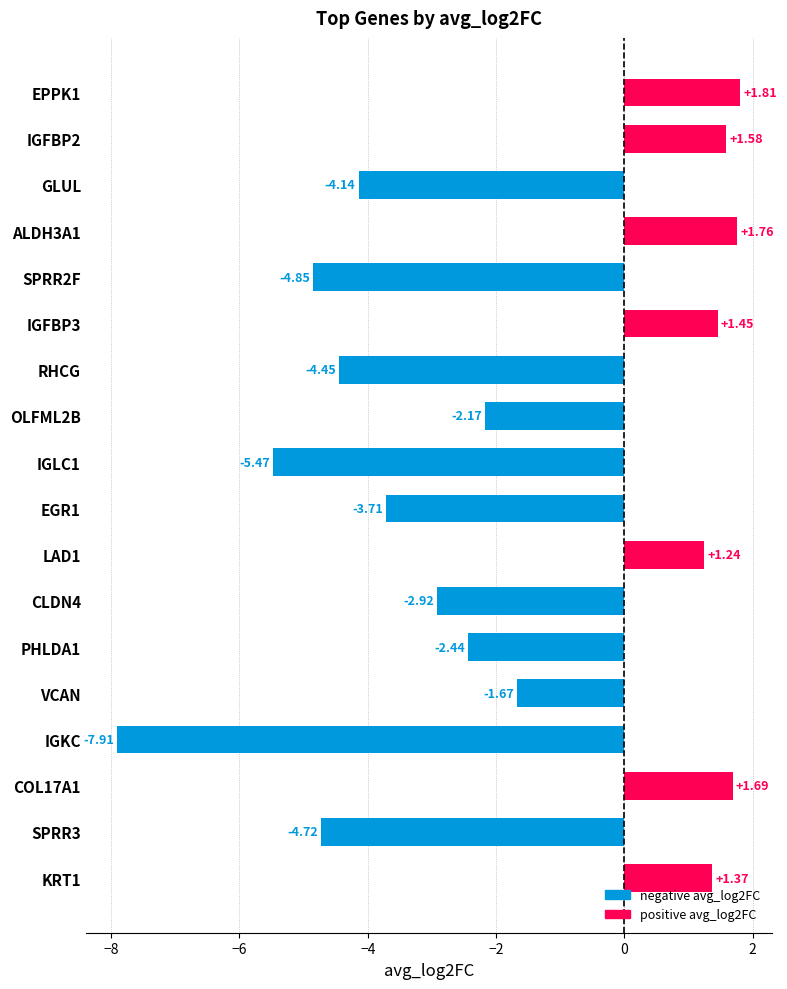

What is the difference between the maximum and minimum values?

9.7